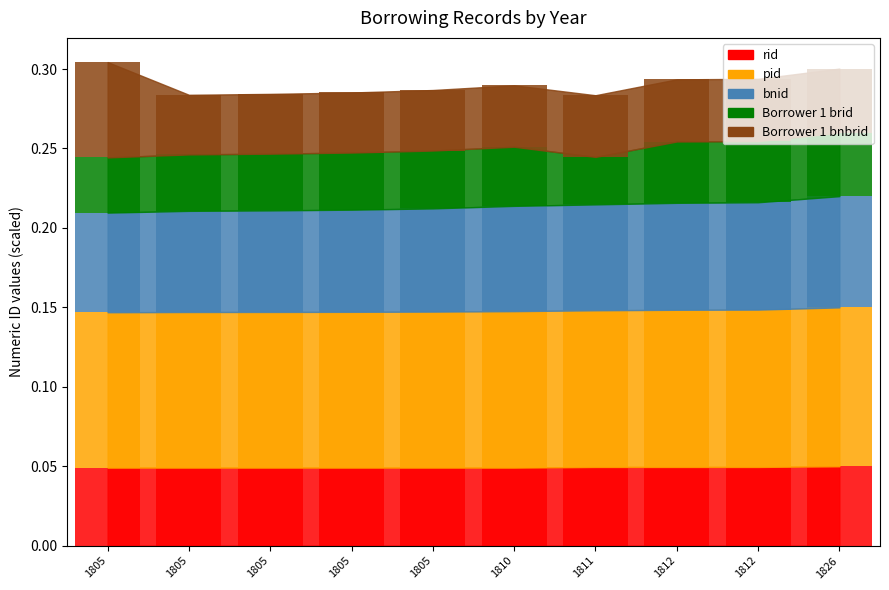

What is the spread (max minus min) of values at 1812?

0.1